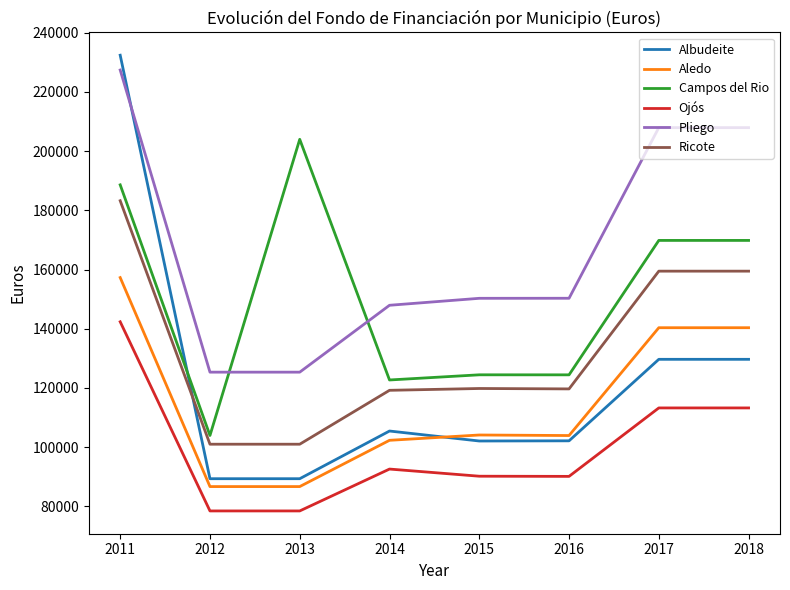

Which series has the widest spread of values?

Albudeite